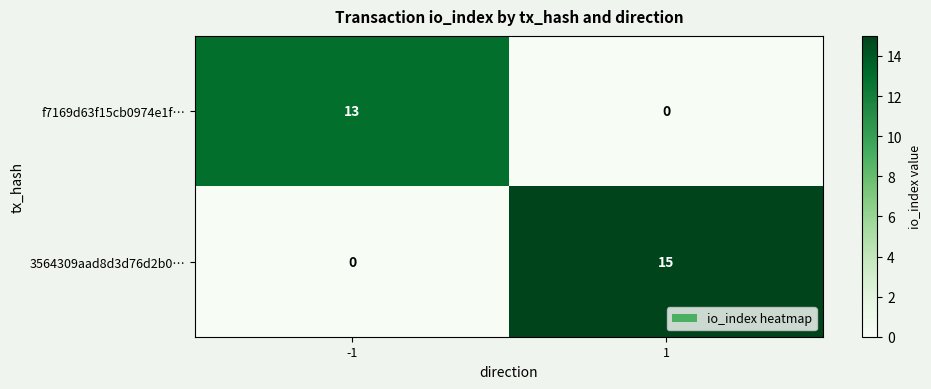

The 3564309aad8d3d76d2b0… series shows 10 at -1. True or false?

False